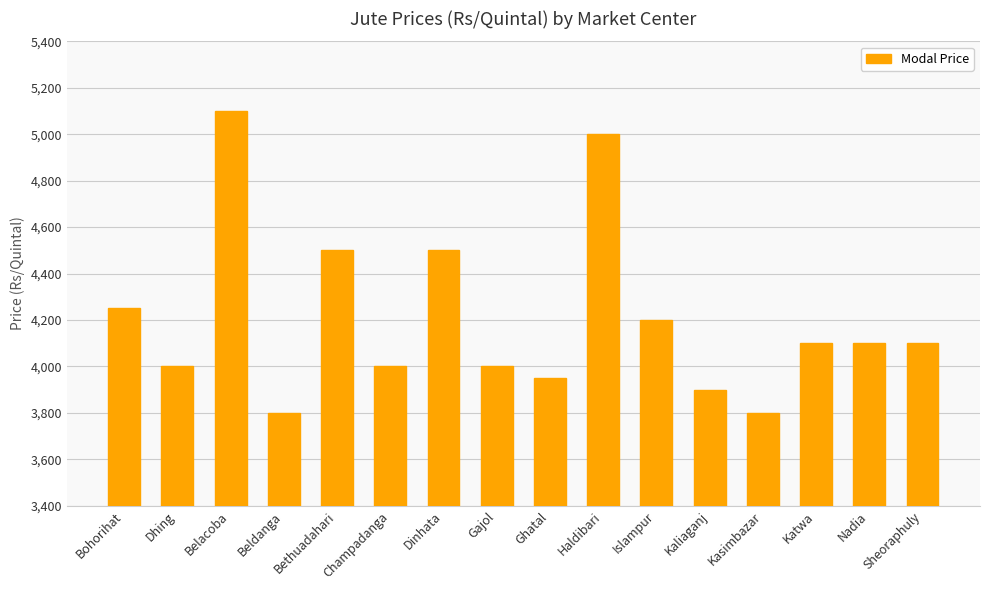

Which label corresponds to the largest value in the chart?

Belacoba